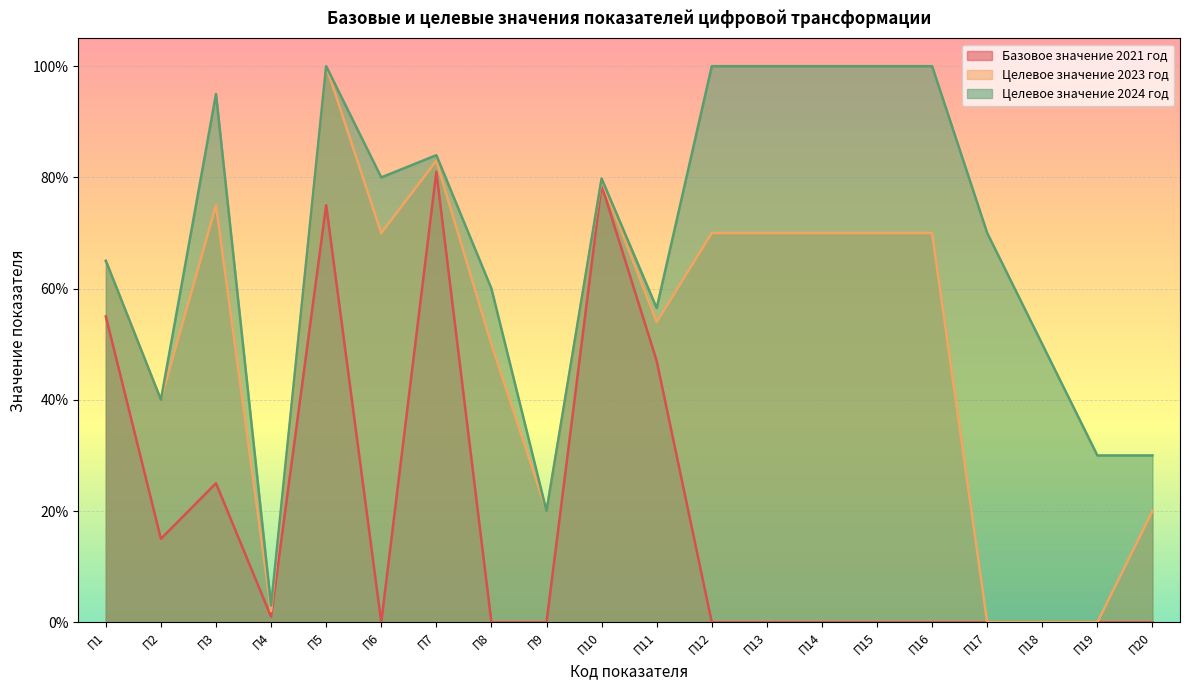

The value of Целевое значение 2024 год at П11 is 56.5. True or false?

True